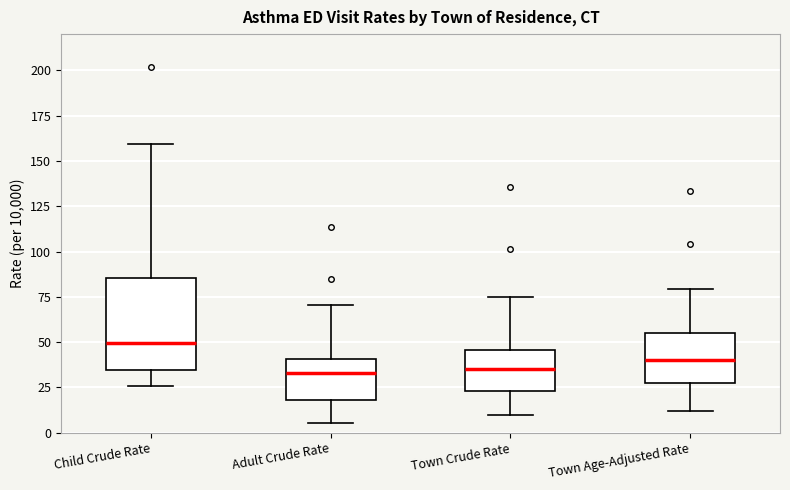

Where is the upper edge of the box for Town Crude Rate on the y-axis? The values are not printed on the chart, so give them approximately, as read against the axis.

45